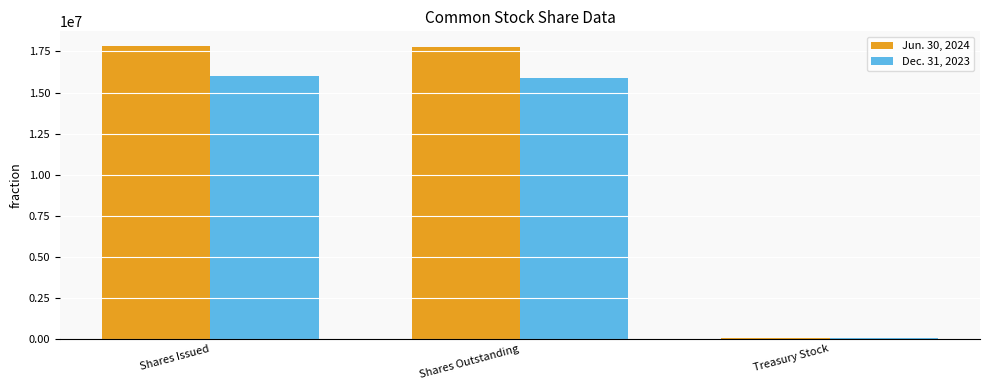

What is the difference between the second highest and minimum values in the Dec. 31, 2023 series?

15809478